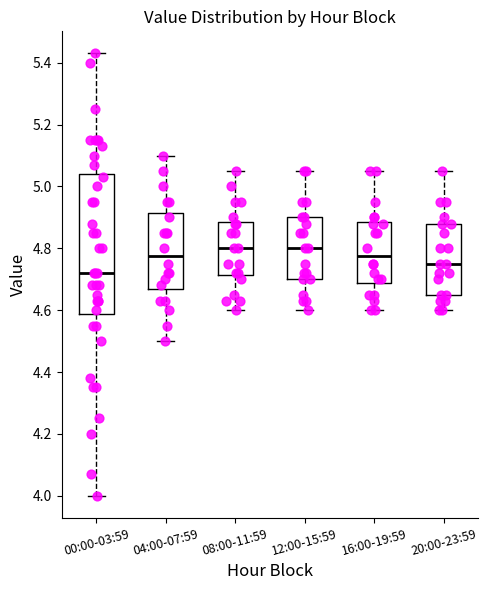

Reading left to right, transcribe this box plot: for each box, give where its median line is, the range the box spans, and where its two whiskers end, as read against the y-axis. The values are not printed on the chart, so give them approximately, as read against the axis.

00:00-03:59: median 4.72, box 4.58 to 5.04, whiskers 4.00 to 5.44
04:00-07:59: median 4.78, box 4.66 to 4.92, whiskers 4.50 to 5.10
08:00-11:59: median 4.80, box 4.72 to 4.88, whiskers 4.60 to 5.06
12:00-15:59: median 4.80, box 4.70 to 4.90, whiskers 4.60 to 5.06
16:00-19:59: median 4.78, box 4.68 to 4.88, whiskers 4.60 to 5.06
20:00-23:59: median 4.76, box 4.66 to 4.88, whiskers 4.60 to 5.06